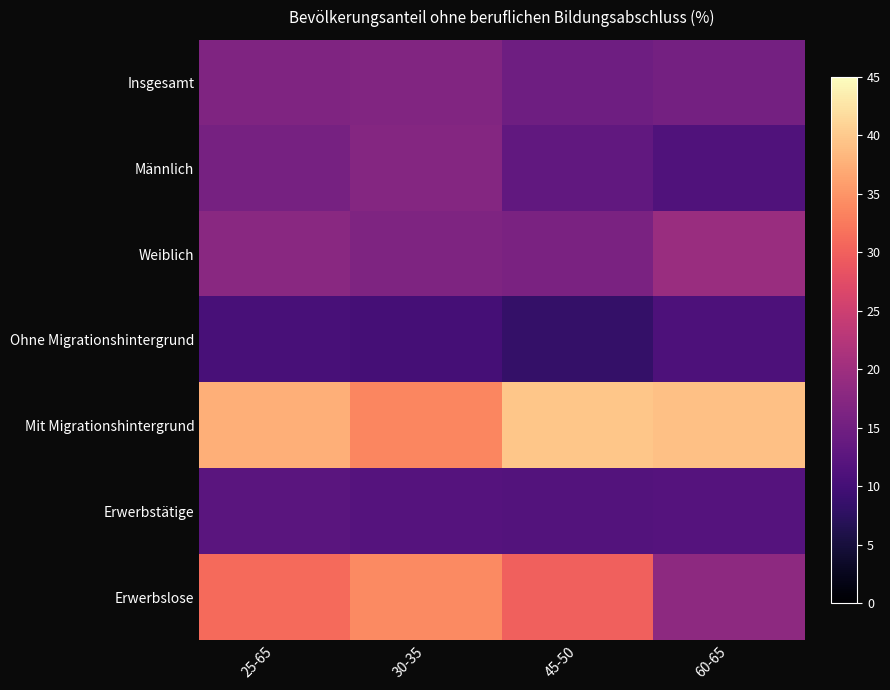

Rank the series by their maximum value, from highest to lowest.

Mit Migrationshintergrund, Erwerbslose, Weiblich, Männlich, Insgesamt, Erwerbstätige, Ohne Migrationshintergrund